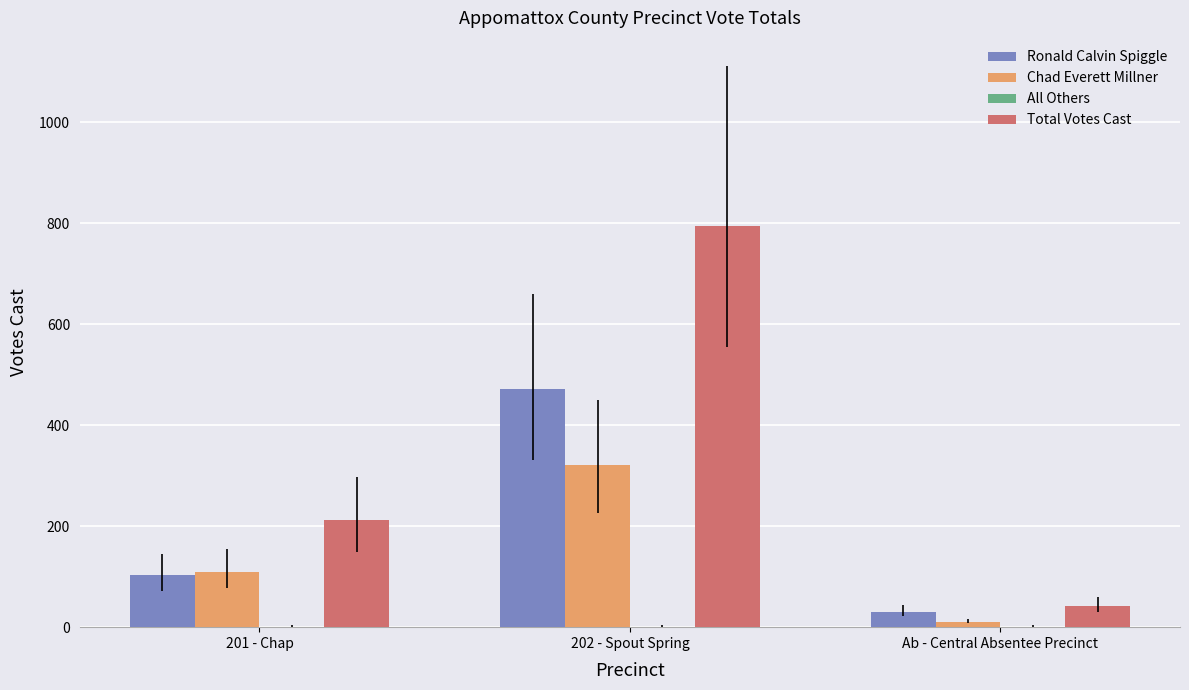

Are the bars grouped side by side (vs. stacked)?

Yes